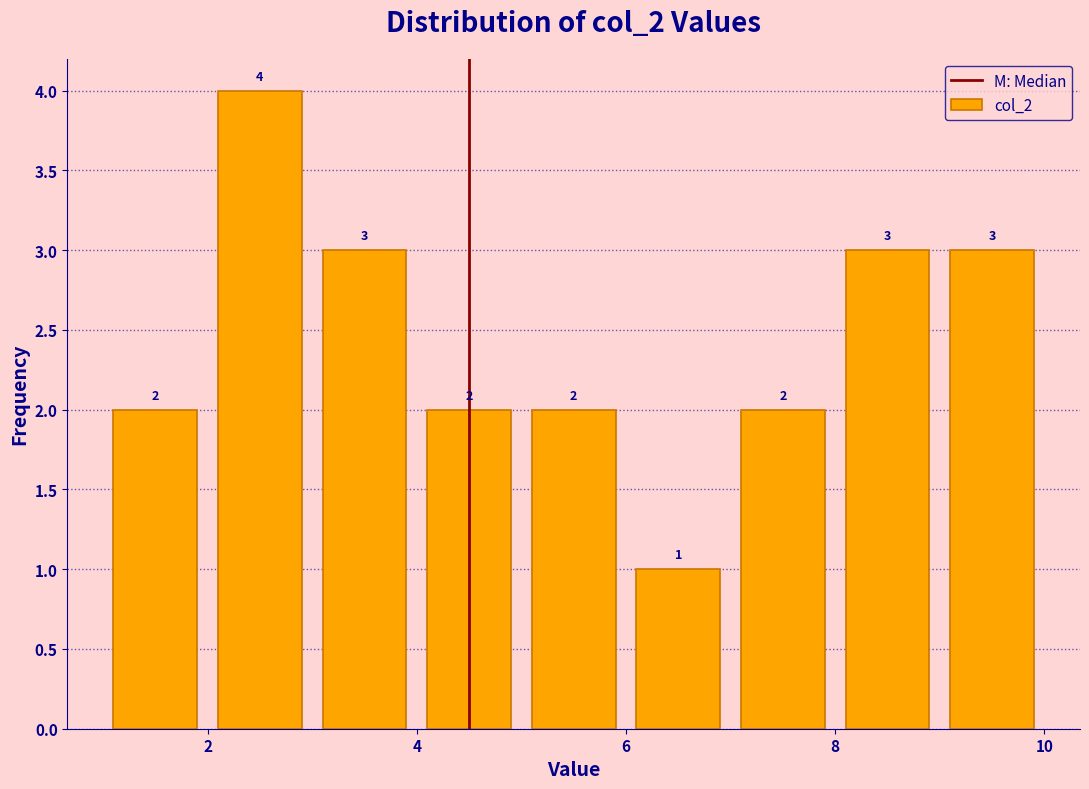

How tall is the bar that spans 8 to 9 on the x-axis?

3